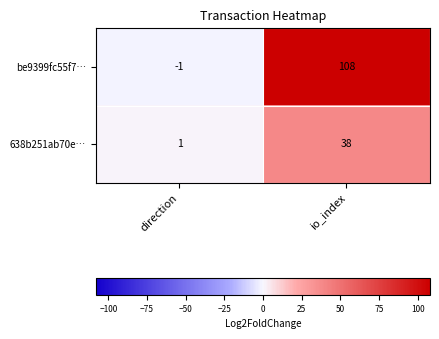

How many data points does each series have?

2